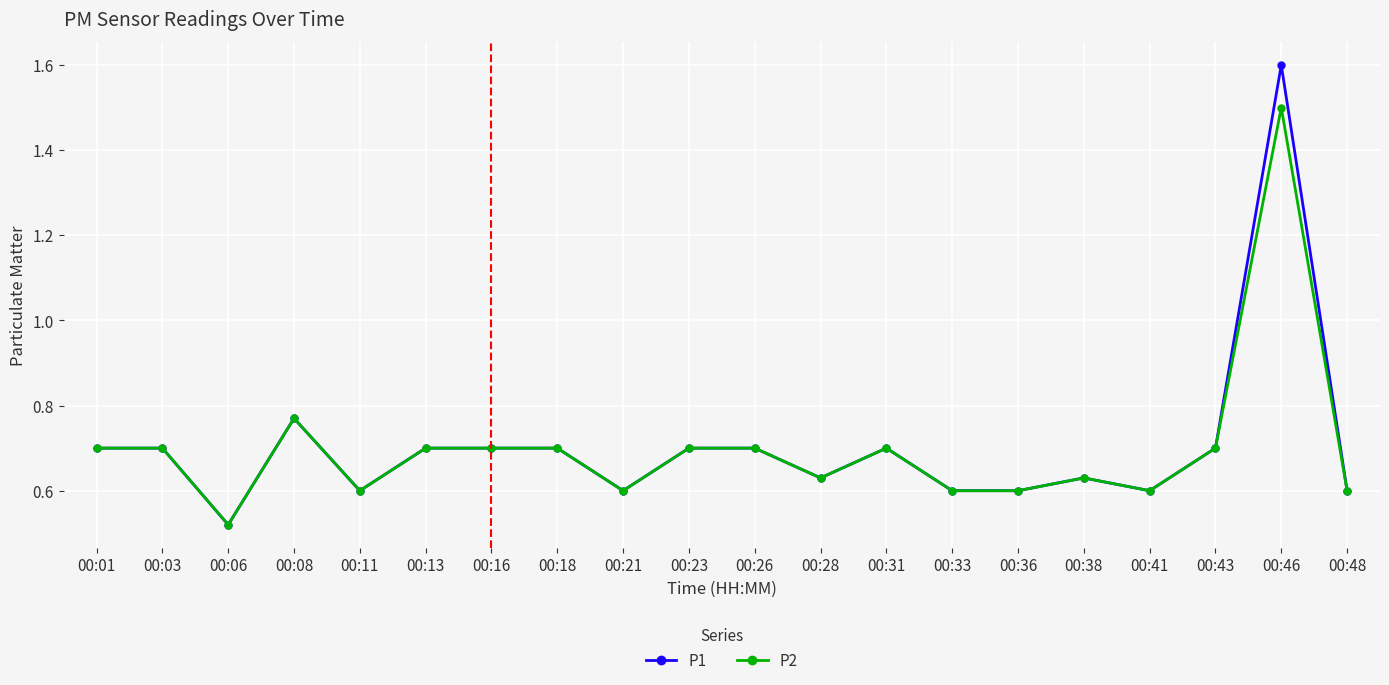

At which category is the sum across all series the highest?

00:46